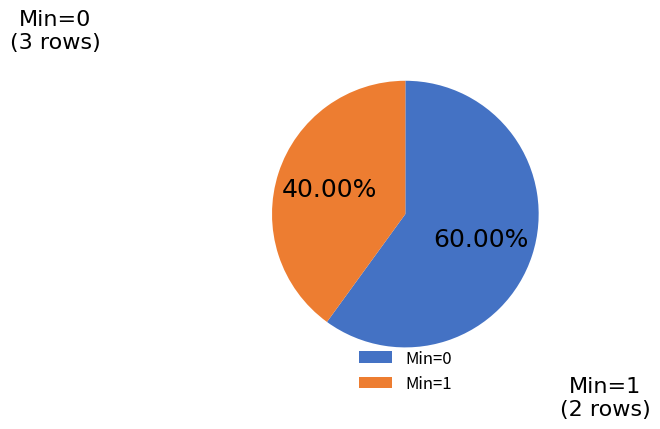

Is Min=0 the majority of the pie?

Yes